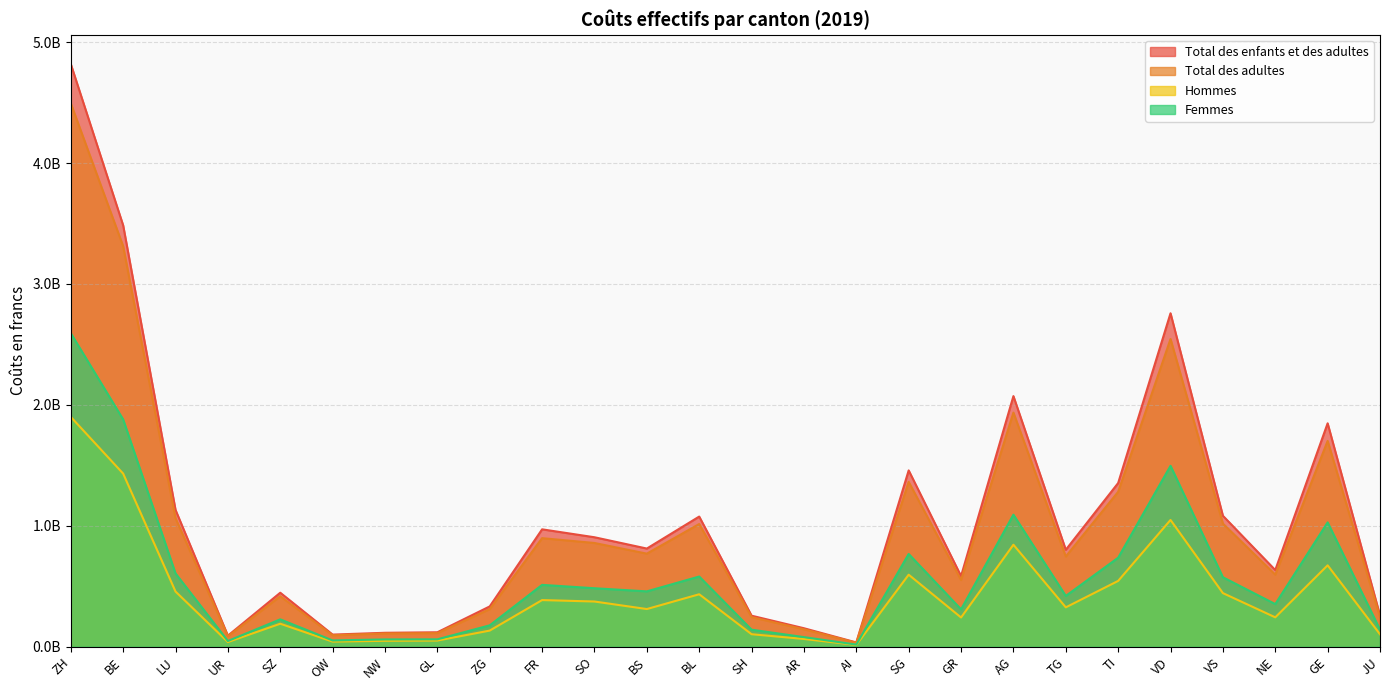

True or false: Total des adultes has a value of 509301200 at BL.

False